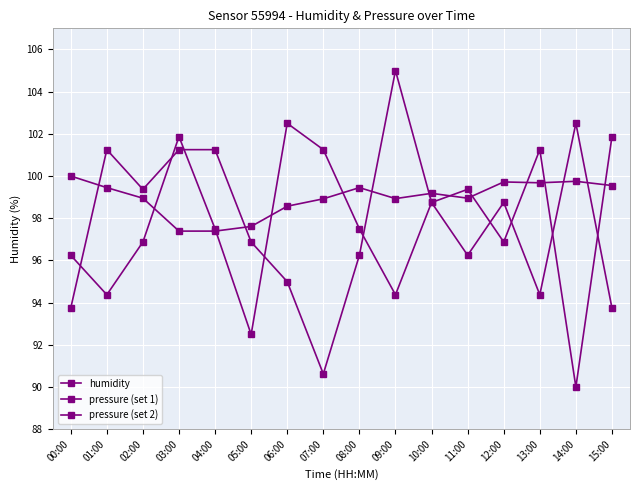

True or false: pressure (set 2) has more than 1 points higher than both neighbors.

True